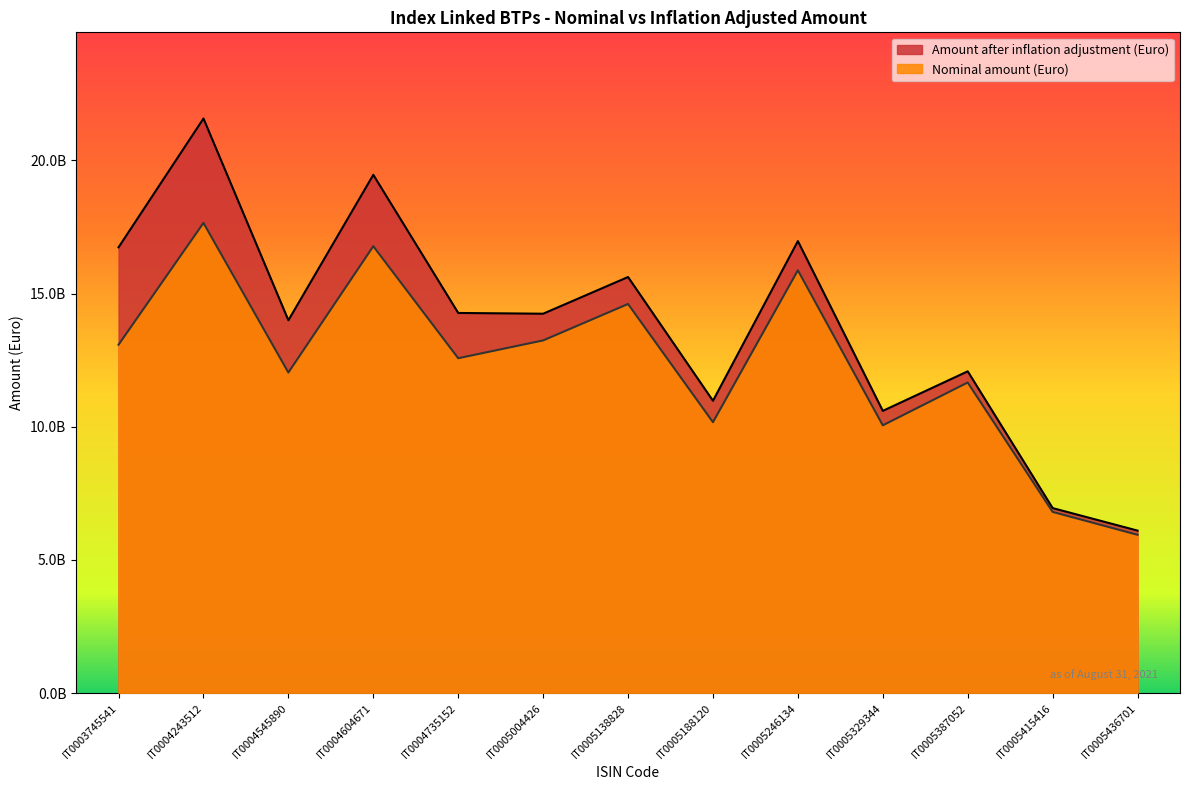

Is it true that Amount after inflation adjustment (Euro) equals 12077851137 at IT0005387052?

True